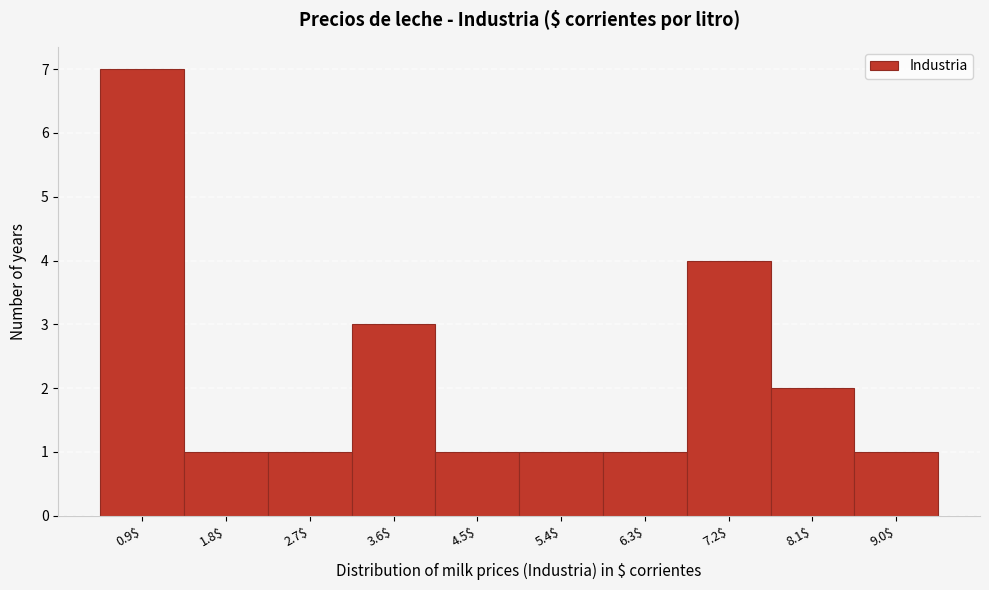

Reading left to right, list all the values displayed in this chart.

7	1	1	3	1	1	1	4	2	1